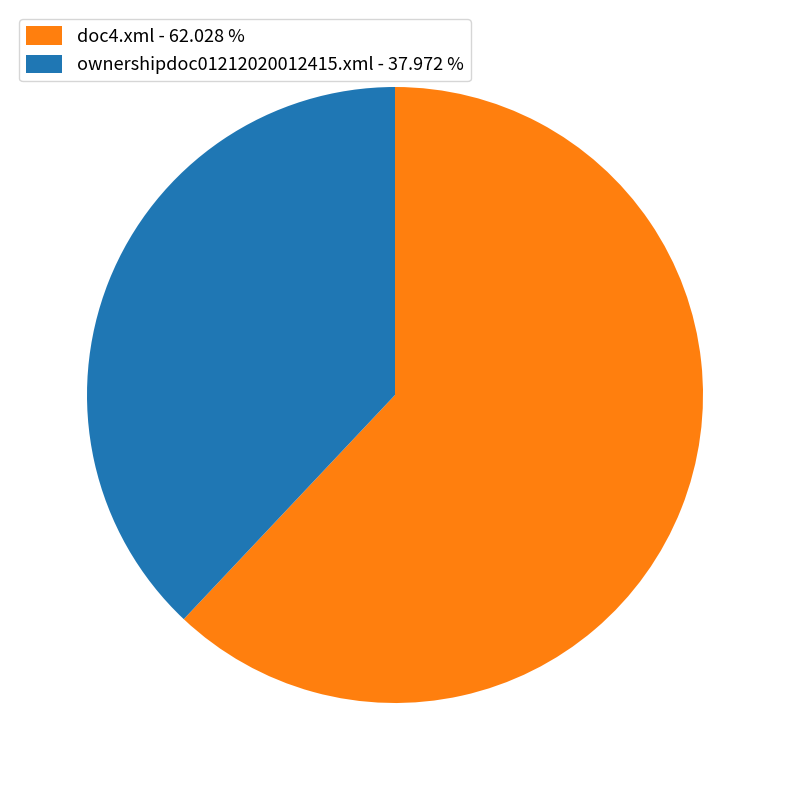

Count the number of slices in the pie.

2